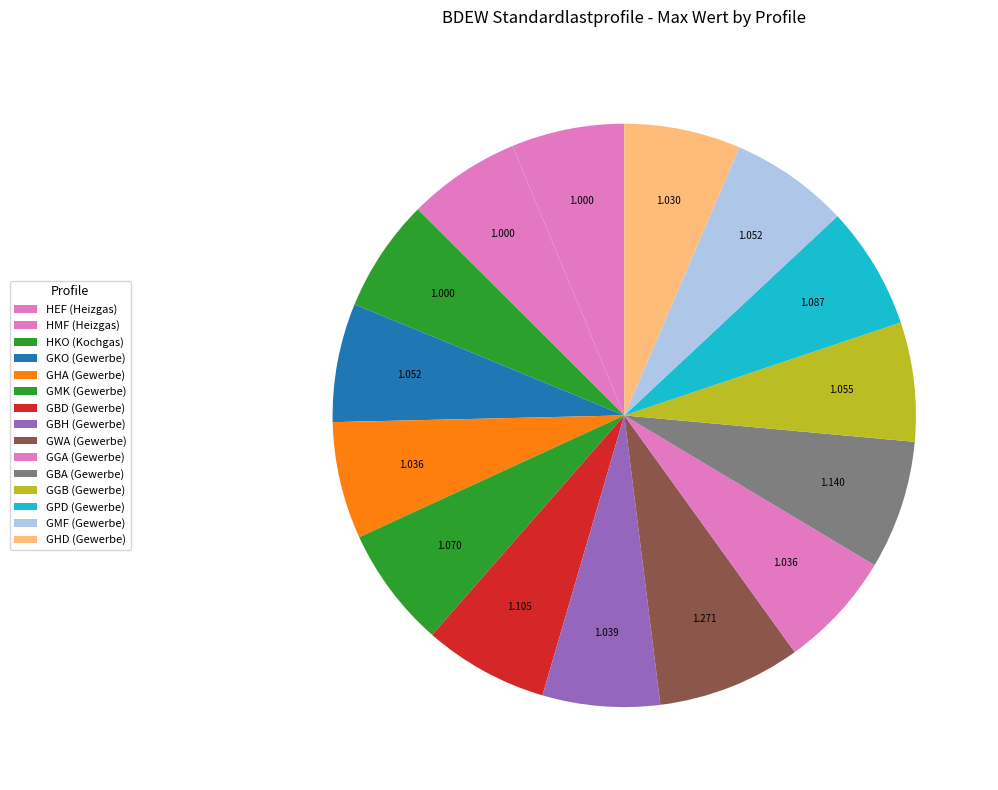

Is it true that GMK is 7% of the pie?

True